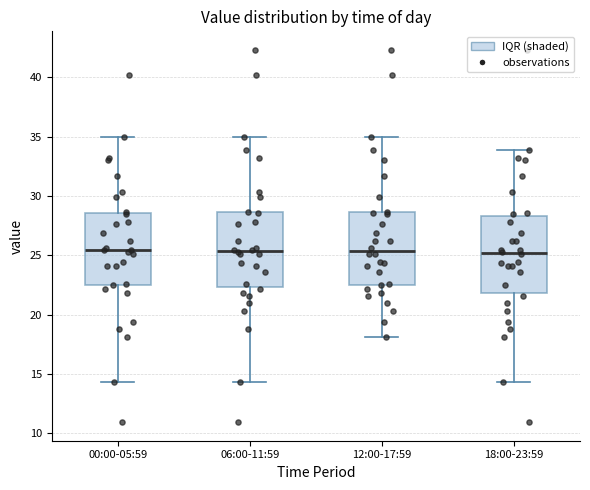

Reading left to right, transcribe this box plot: for each box, give where its median line is, the range the box spans, and where its two whiskers end, as read against the y-axis. The values are not printed on the chart, so give them approximately, as read against the axis.

00:00-05:59: median 25.5, box 22.5 to 28.5, whiskers 14.5 to 35.0
06:00-11:59: median 25.5, box 22.5 to 28.5, whiskers 14.5 to 35.0
12:00-17:59: median 25.5, box 22.5 to 28.5, whiskers 18.0 to 35.0
18:00-23:59: median 25.0, box 22.0 to 28.5, whiskers 14.5 to 34.0